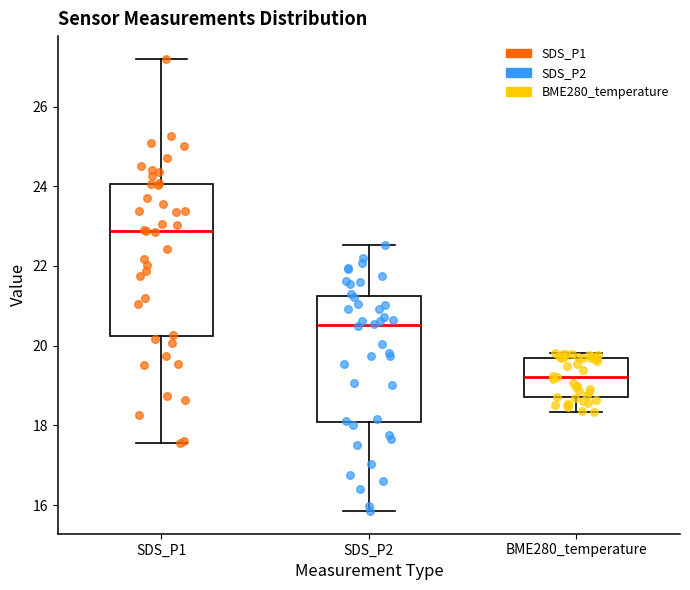

Reading left to right, transcribe this box plot: for each box, give where its median line is, the range the box spans, and where its two whiskers end, as read against the y-axis. The values are not printed on the chart, so give them approximately, as read against the axis.

SDS_P1: median 22.8, box 20.2 to 24.0, whiskers 17.6 to 27.2
SDS_P2: median 20.6, box 18.0 to 21.2, whiskers 15.8 to 22.6
BME280_temperature: median 19.2, box 18.8 to 19.8, whiskers 18.4 to 19.8 (just above the box's upper edge)